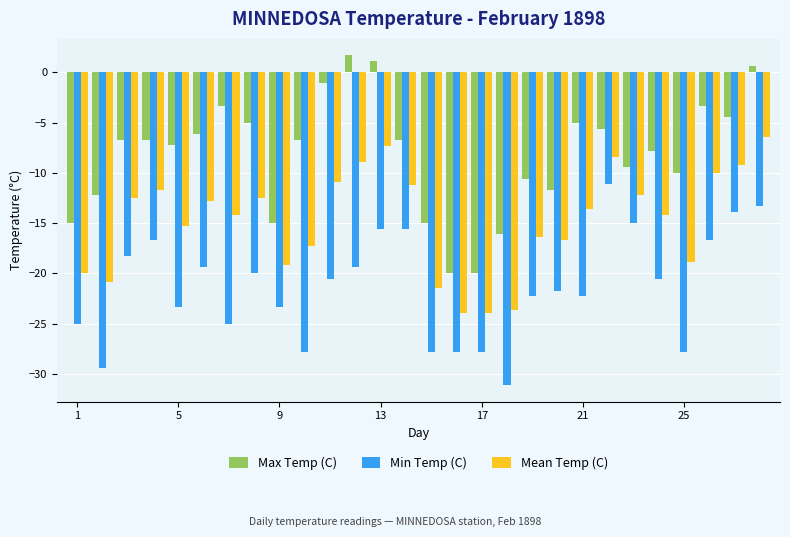

Rank the series by their maximum value, from lowest to highest.

Min Temp (C), Mean Temp (C), Max Temp (C)